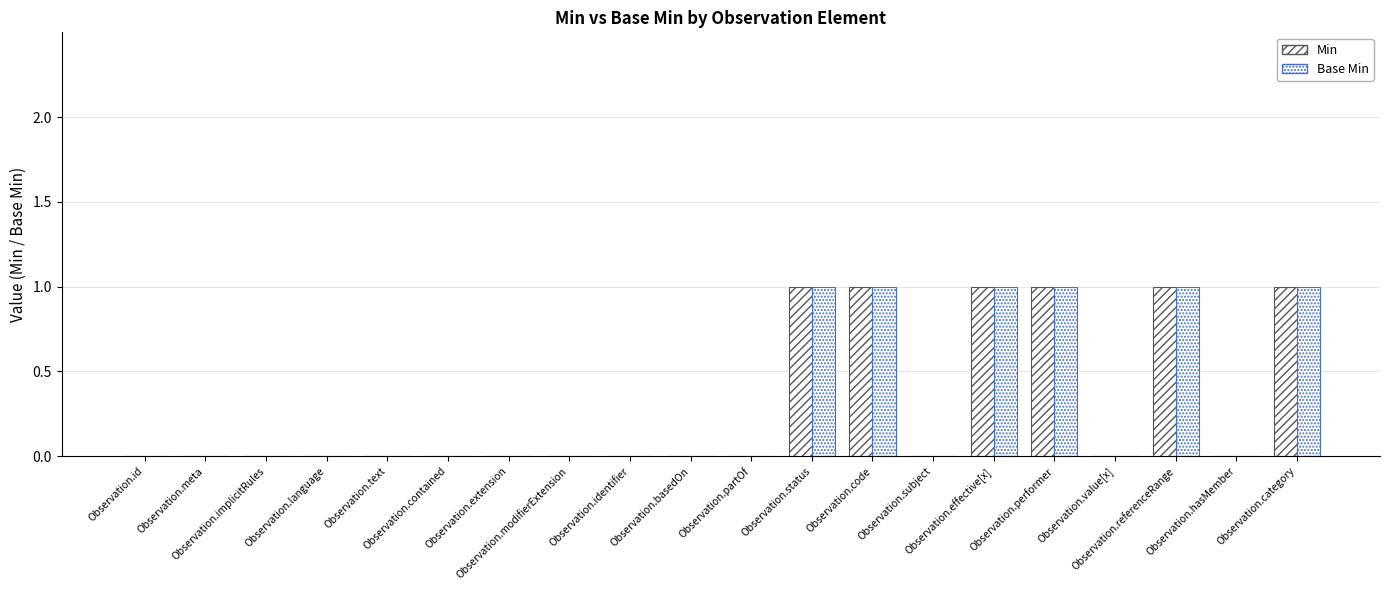

Between Observation.id and Observation.category, which series saw the biggest shift?

Min